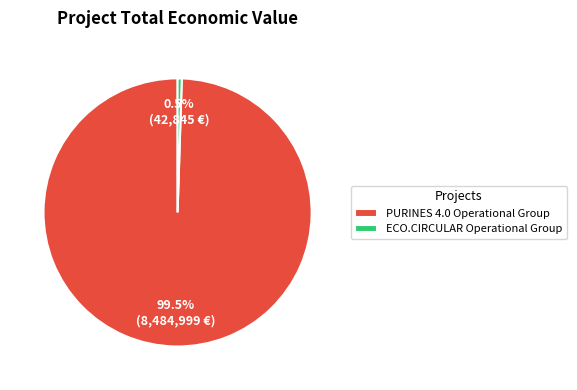

Rank the categories by value from highest to lowest.

PURINES 4.0 Operational Group, ECO.CIRCULAR Operational Group